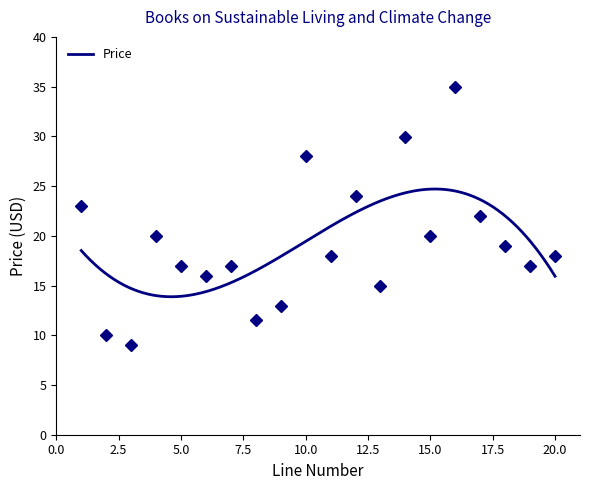

At which category does the data reach its first local peak?

4